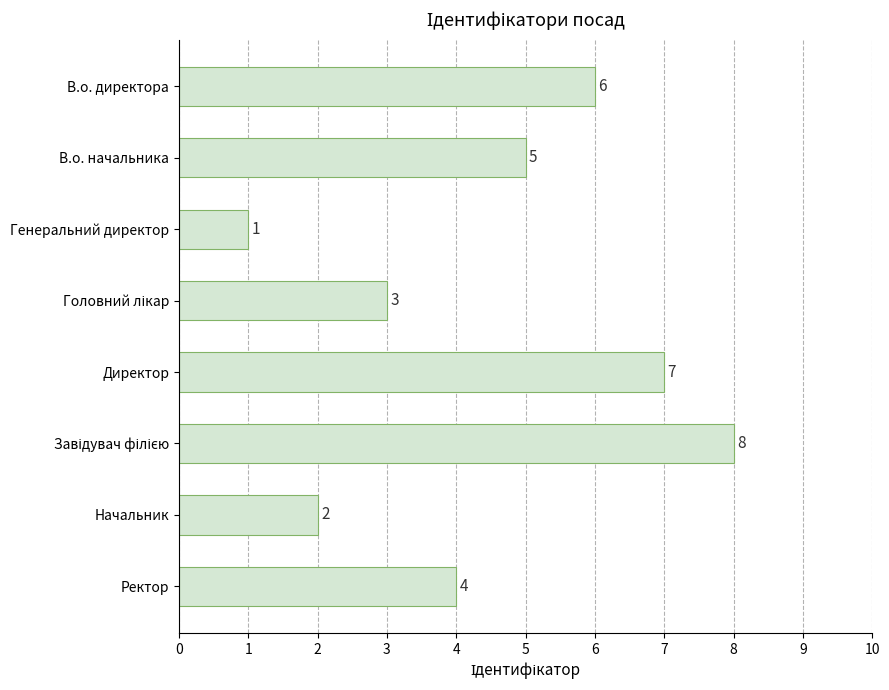

Which category has the lowest value across all series?

Генеральний директор